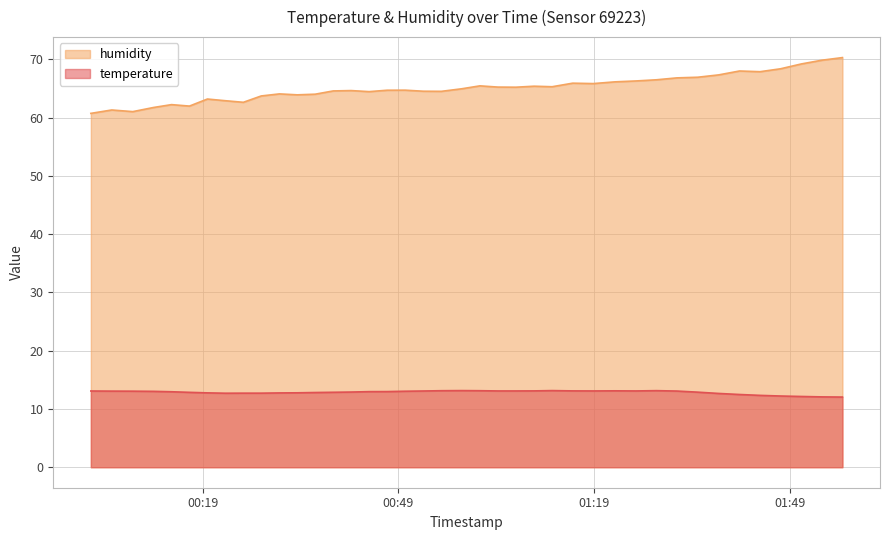

True or false: humidity and temperature intersect in this chart.

False